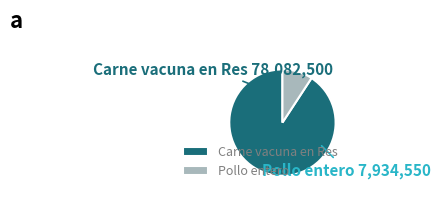

What is the smallest slice in the pie chart?

Pollo entero